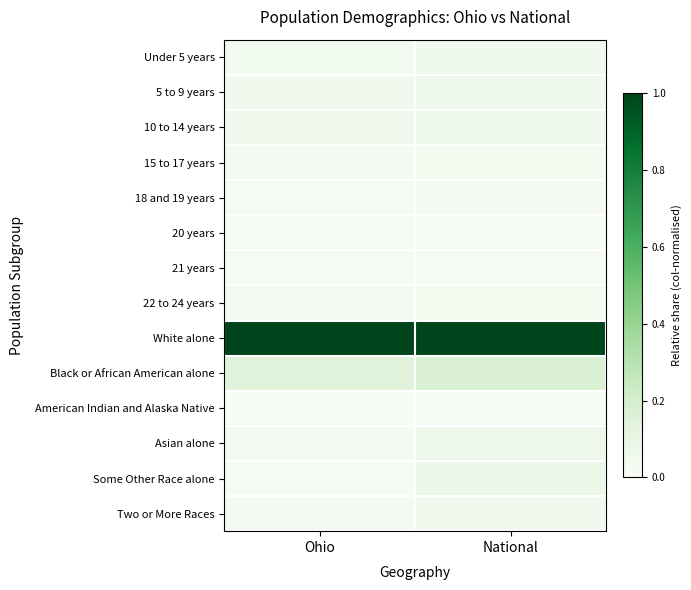

Which series has the largest total across all categories?

White alone